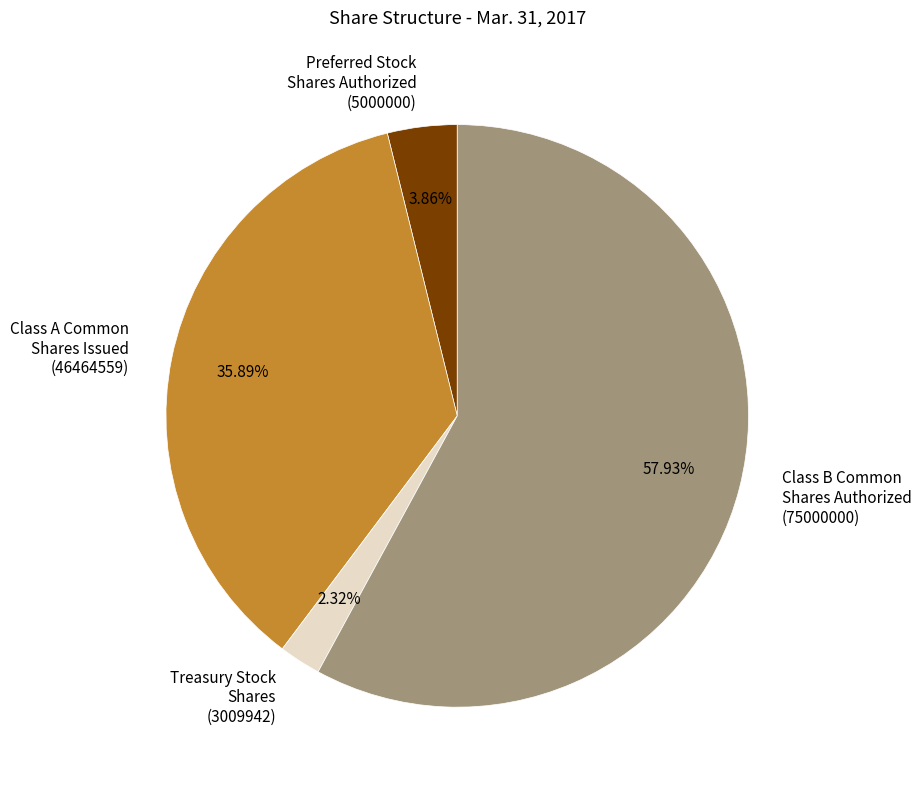

Which has a higher value, Class B Common Shares Authorized (75000000) or Treasury Stock Shares (3009942)?

Class B Common Shares Authorized (75000000)